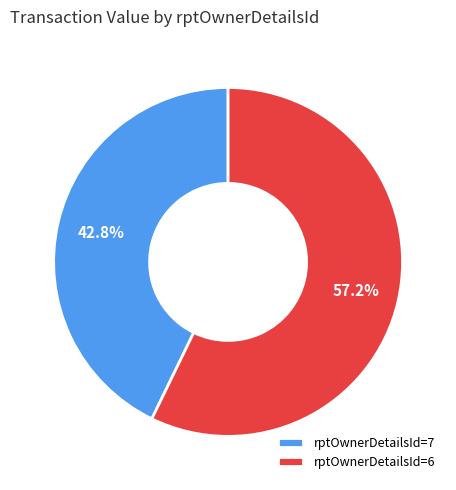

Combined, do rptOwnerDetailsId=6 and rptOwnerDetailsId=7 account for over 50%?

Yes